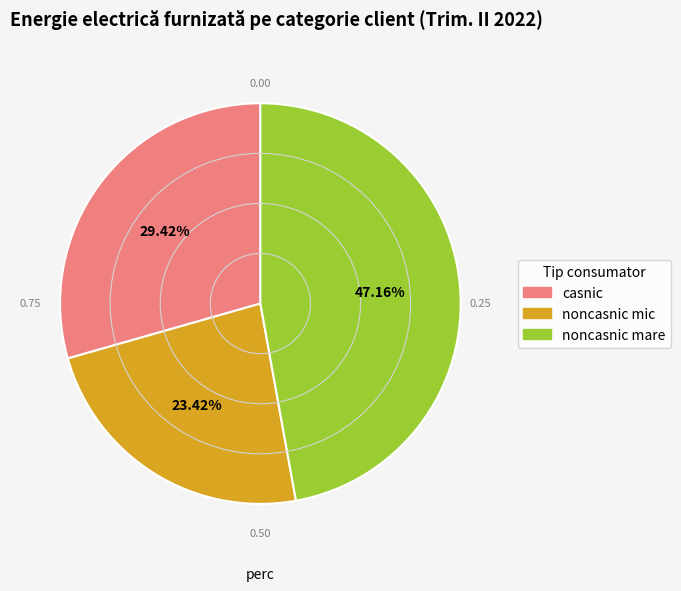

Which has a higher value, noncasnic mic or casnic?

casnic